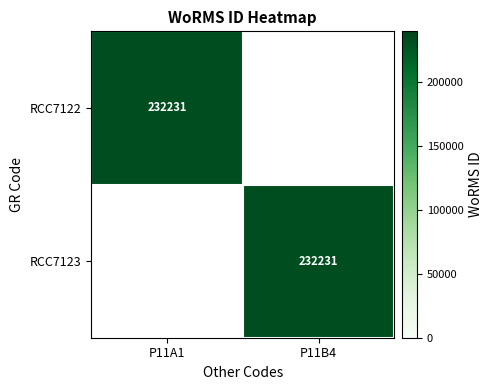

The value of RCC7123 at P11B4 is 232231. True or false?

True